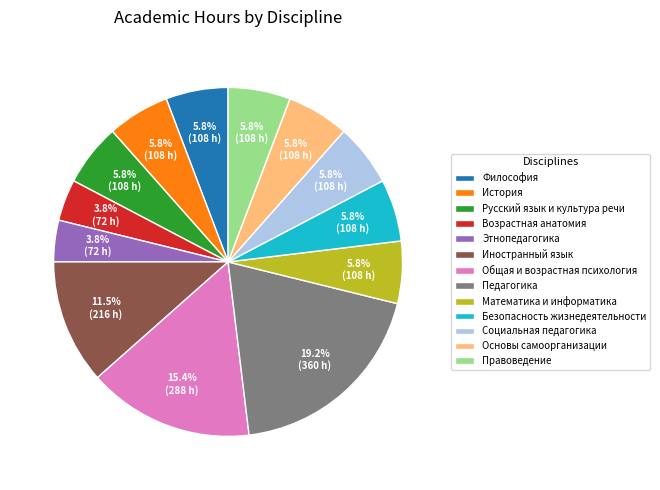

Is it true that Правоведение is 6% of the pie?

True